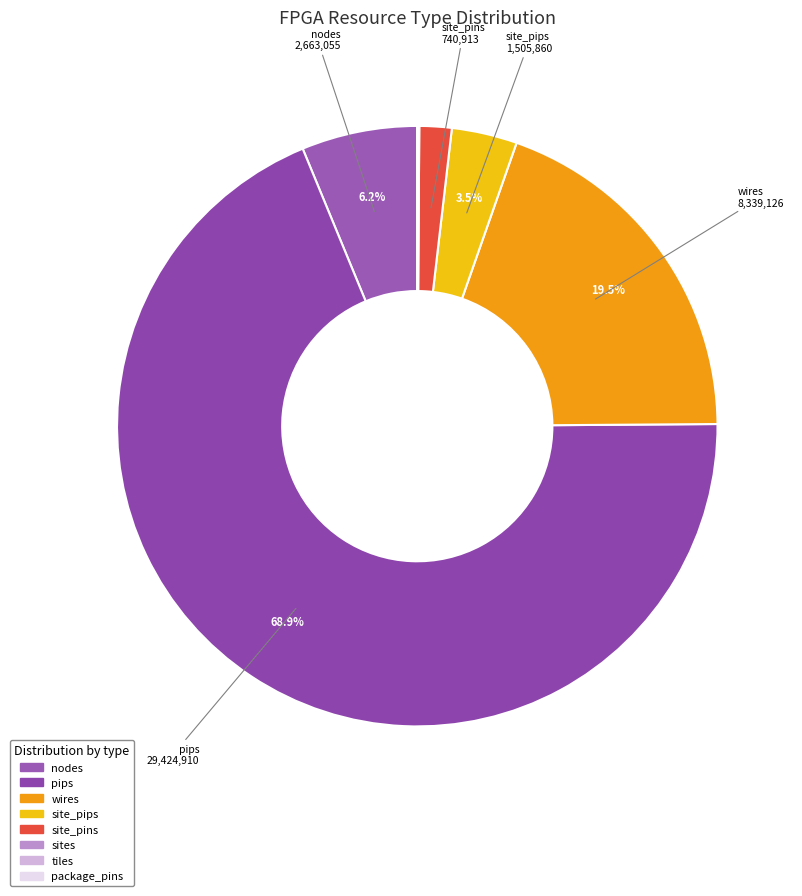

The sites slice represents 9% of the pie. True or false?

False